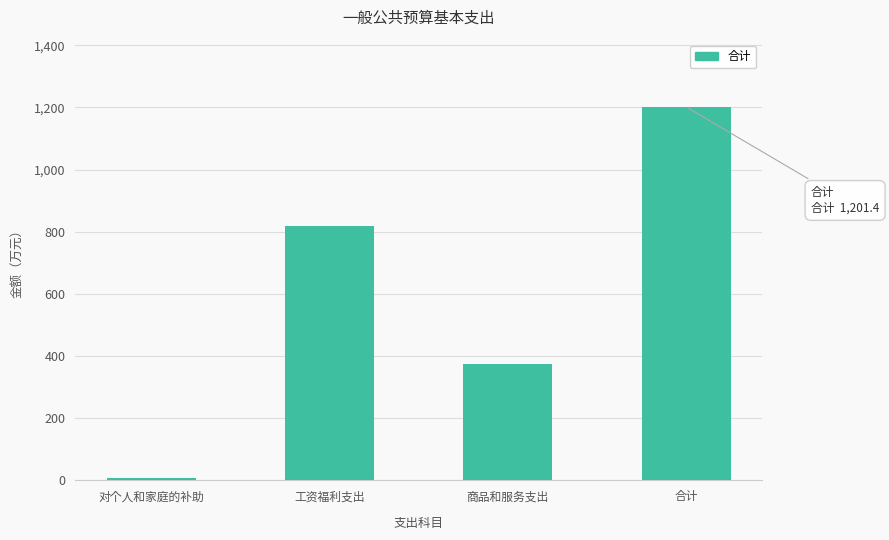

True or false: the data shows 560.0 at 商品和服务支出.

False